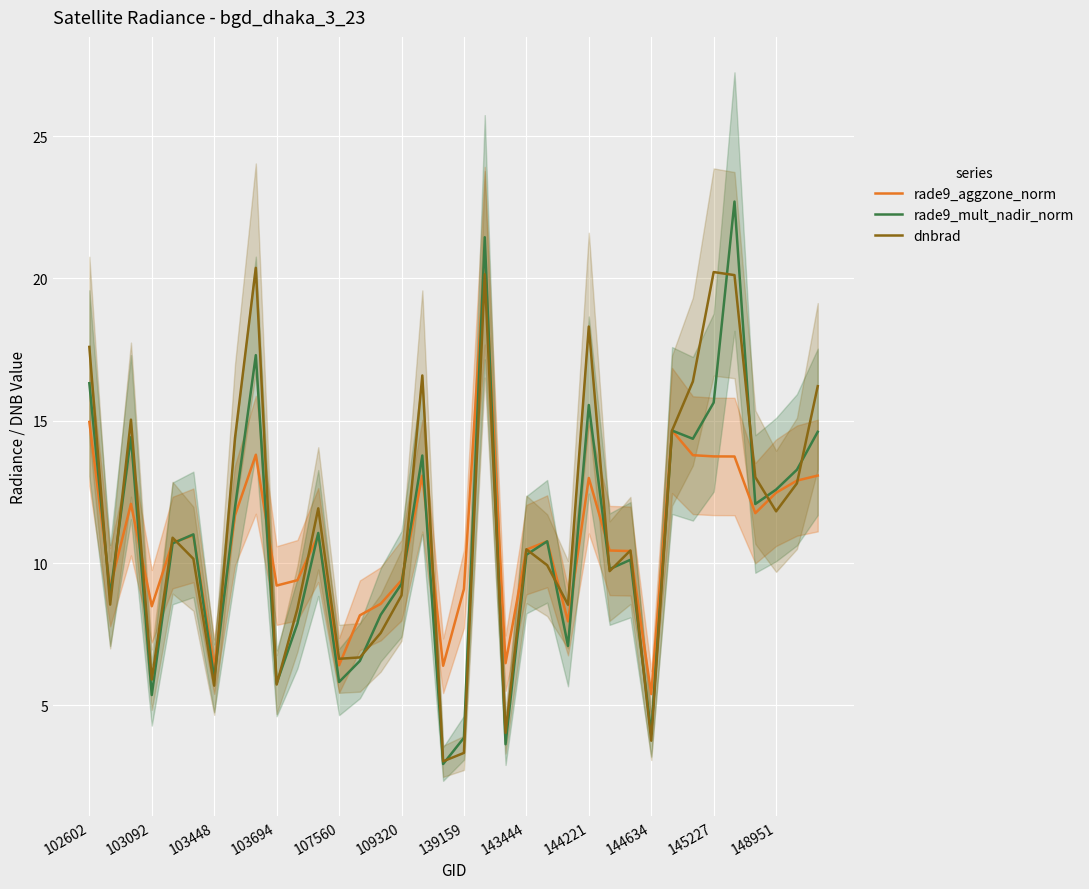

Reading right to left, transcribe all the data shown in this chart.

rade9_aggzone_norm: 13.1	12.9	12.5	11.8	13.7	13.7	13.8	14.7	5.4	10.4	10.4	13.0	8.0	10.8	10.5	6.5	20.8	9.1	6.4	13.1	9.4	8.6	8.2	6.4	11.0	9.4	9.2	13.8	11.7	6.4	11.0	10.7	8.5	12.1	9.2	15.0
rade9_mult_nadir_norm: 14.6	13.3	12.6	12.1	22.7	15.6	14.4	14.7	4.0	10.1	9.8	15.6	7.1	10.8	10.3	3.6	21.4	3.9	2.9	13.8	9.3	8.2	6.6	5.8	11.1	7.9	5.8	17.3	12.0	6.0	11.0	10.7	5.4	14.4	8.9	16.3
dnbrad: 16.2	12.8	11.8	13.0	20.1	20.2	16.4	14.7	3.8	10.4	9.7	18.3	8.5	9.9	10.5	4.0	20.1	3.3	3.0	16.6	8.9	7.5	6.7	6.6	11.9	8.4	5.7	20.4	14.4	5.7	10.2	10.9	5.9	15.0	8.5	17.6